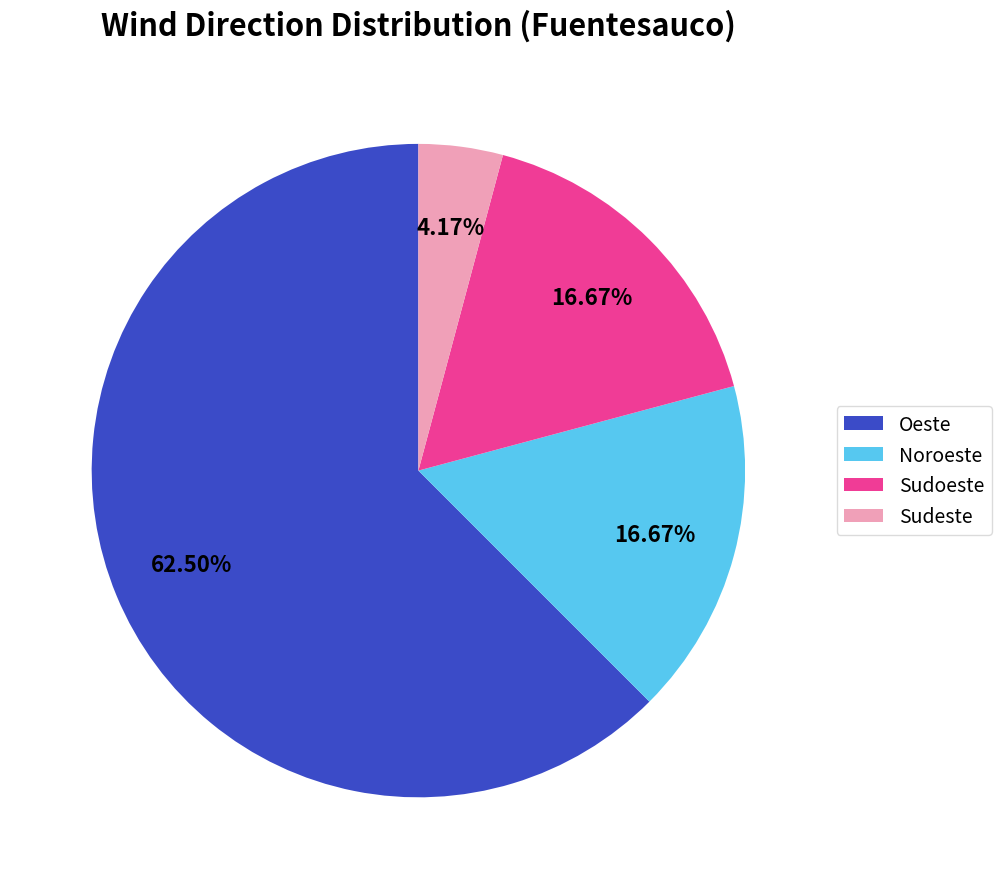

Do Sudoeste and Oeste together represent more than half of the pie?

Yes